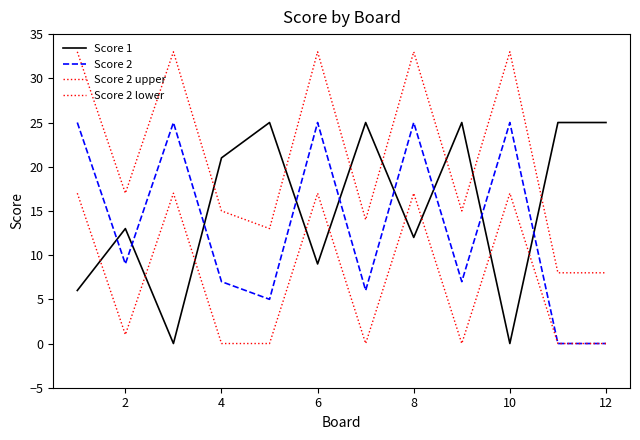

List the series in order of their peak value, highest first.

Score 2 upper, Score 1, Score 2, Score 2 lower